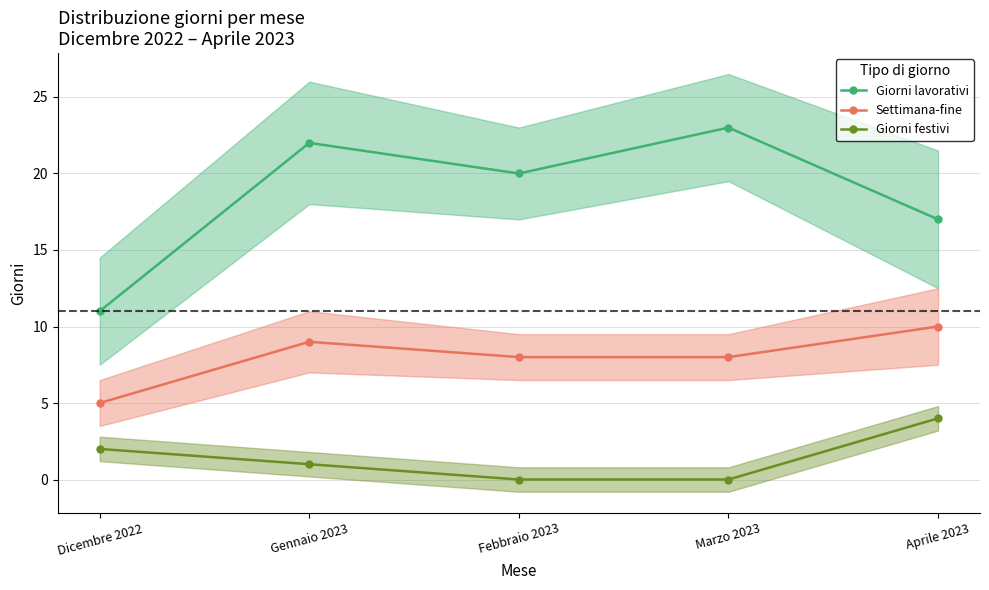

Reading left to right, list all the values displayed in this chart.

Giorni lavorativi: 11	22	20	23	17
Settimana-fine: 5	9	8	8	10
Giorni festivi: 2	1	0	0	4